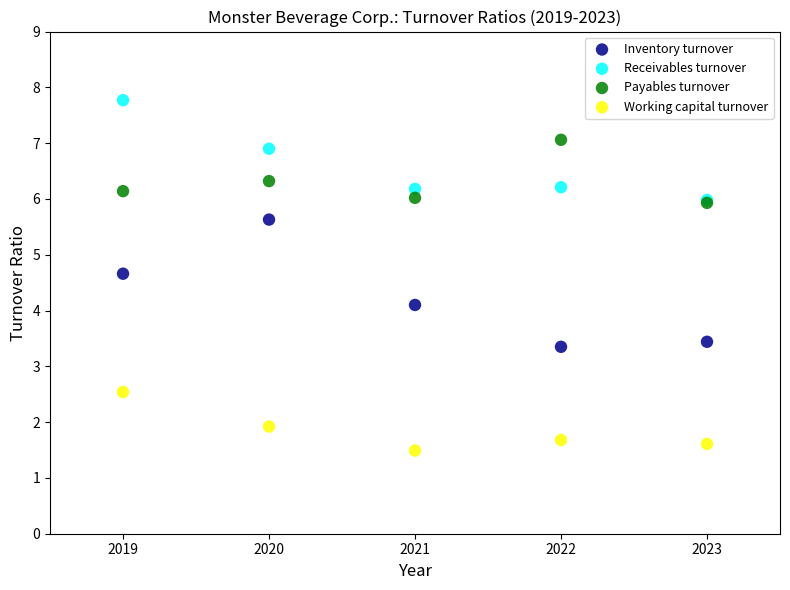

Which series has the widest spread of Y values?

Inventory turnover